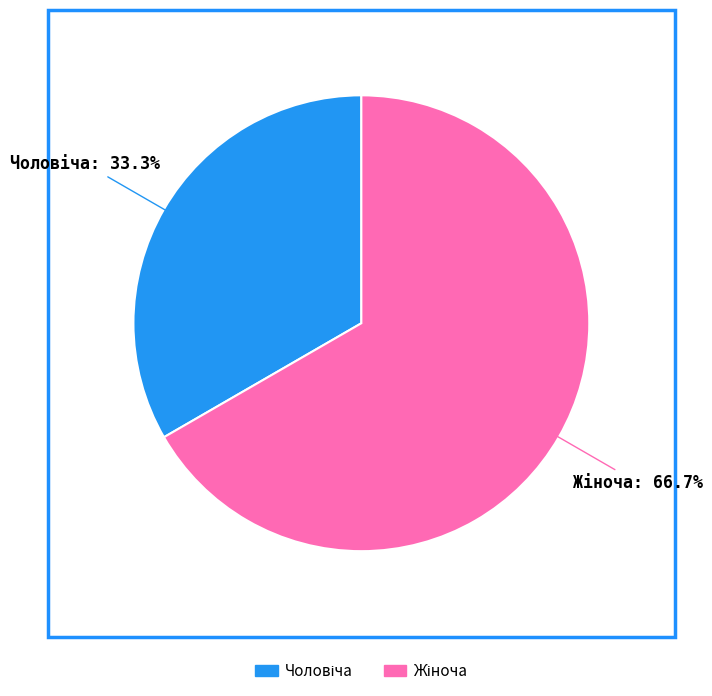

Is there any slice that represents more than half of the pie?

Yes